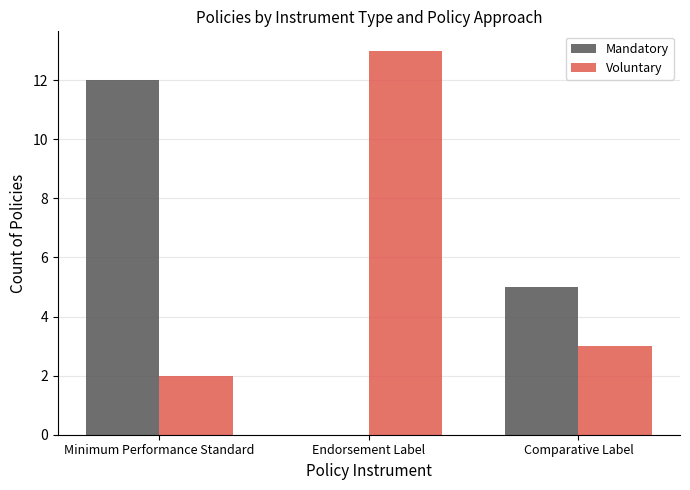

What is the total value across all series at Comparative Label?

8